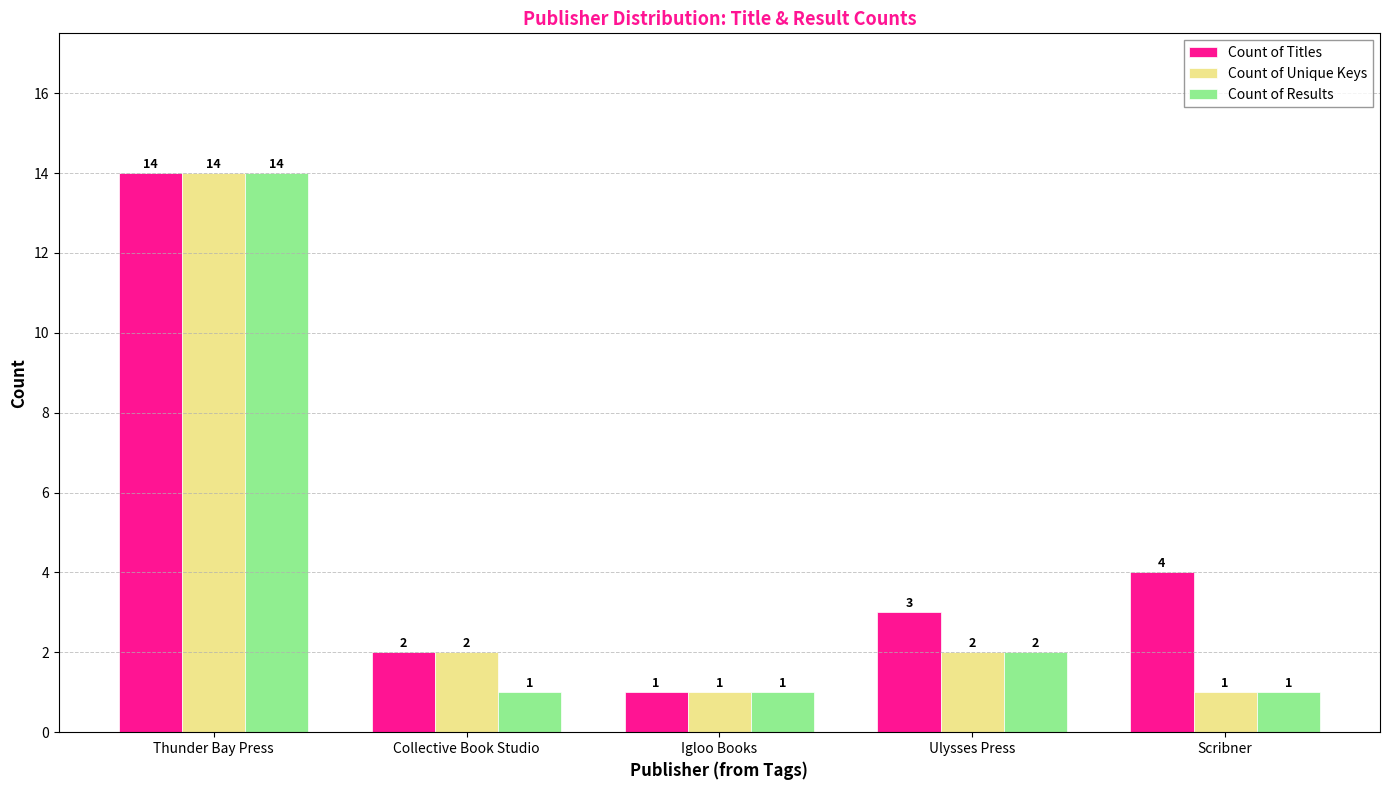

What is the maximum value for Count of Unique Keys?

14